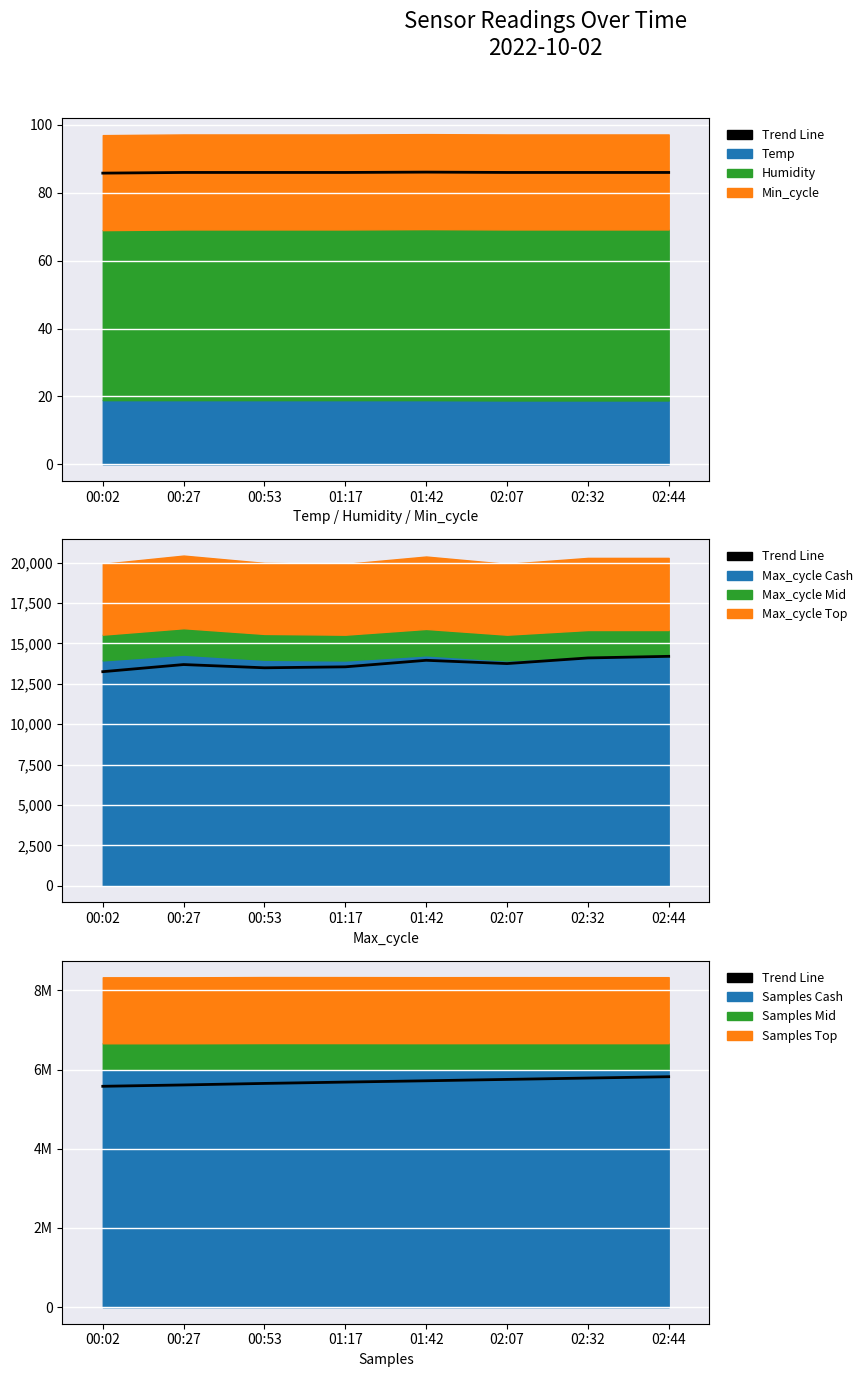

What is the sum of all values?

45596623.3